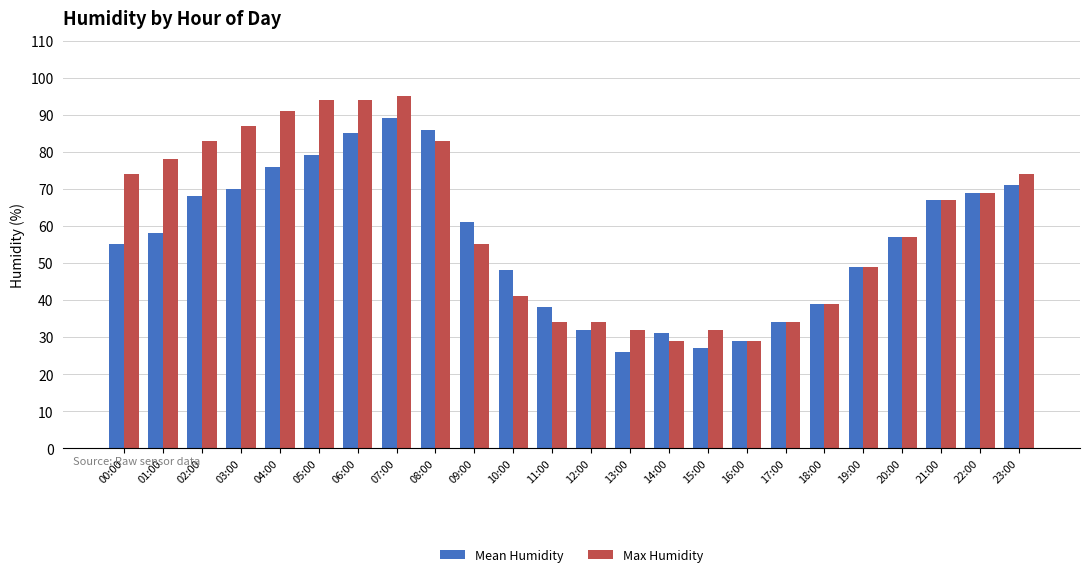

At which label does Mean Humidity reach its minimum?

13:00